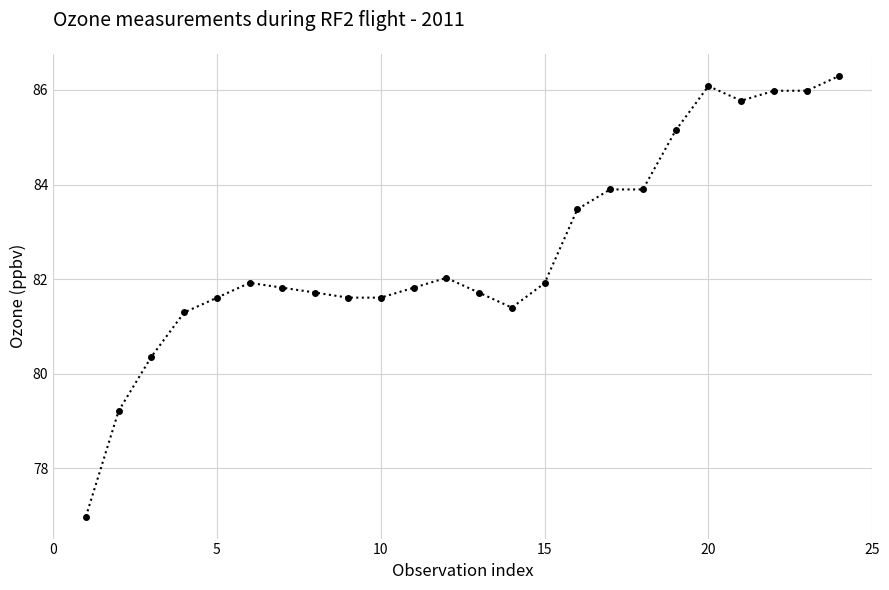

Reading left to right, list all the values displayed in this chart.

77.0	79.2	80.4	81.3	81.6	81.9	81.8	81.7	81.6	81.6	81.8	82.0	81.7	81.4	81.9	83.5	83.9	83.9	85.1	86.1	85.8	86.0	86.0	86.3